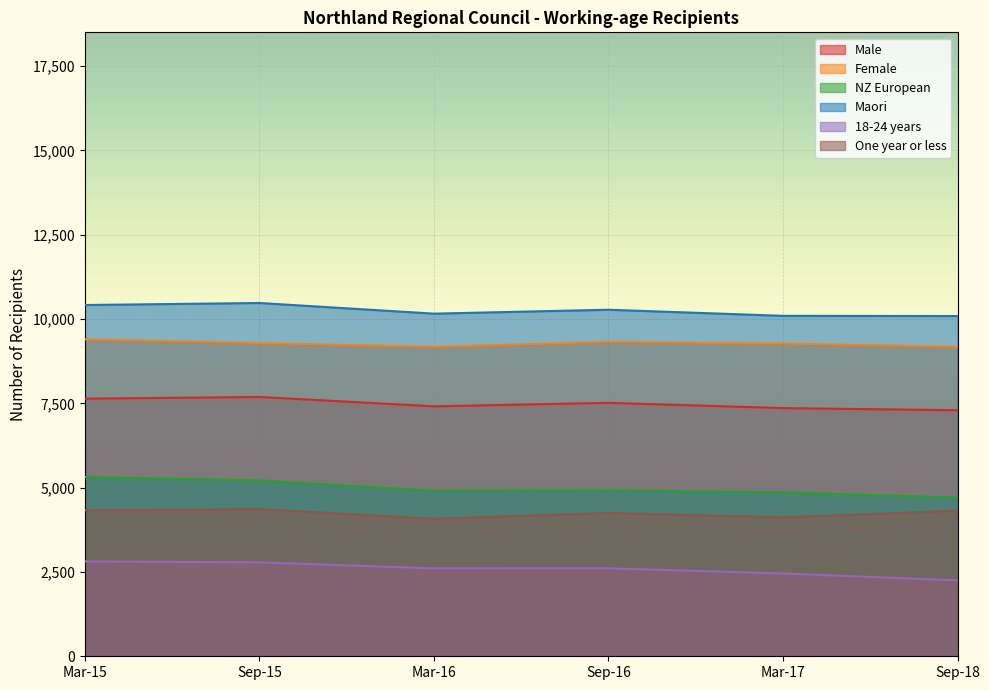

Which series has the largest total across all categories?

Maori